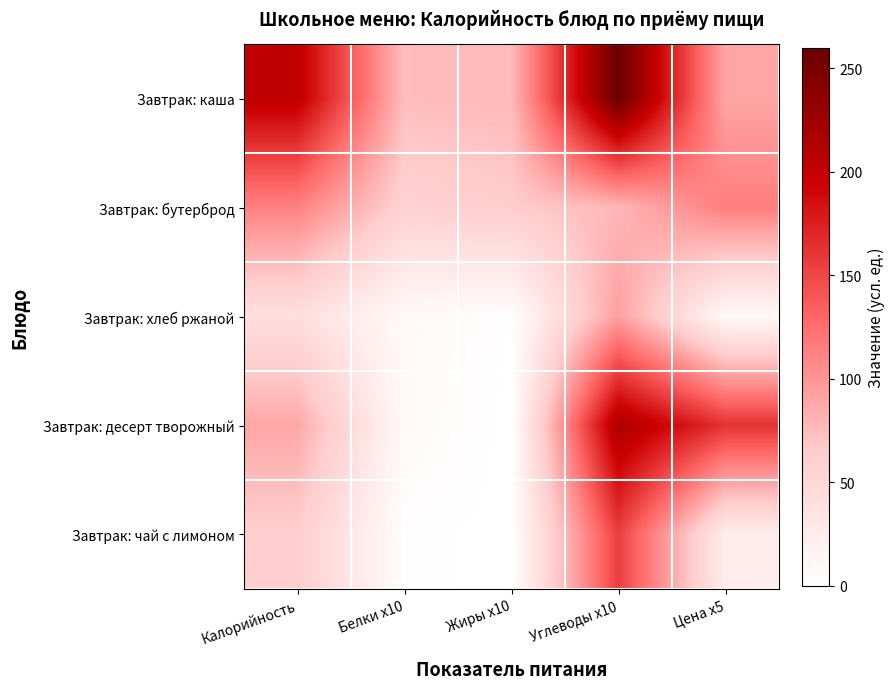

At which category is the sum across all series the highest?

Углеводы x10